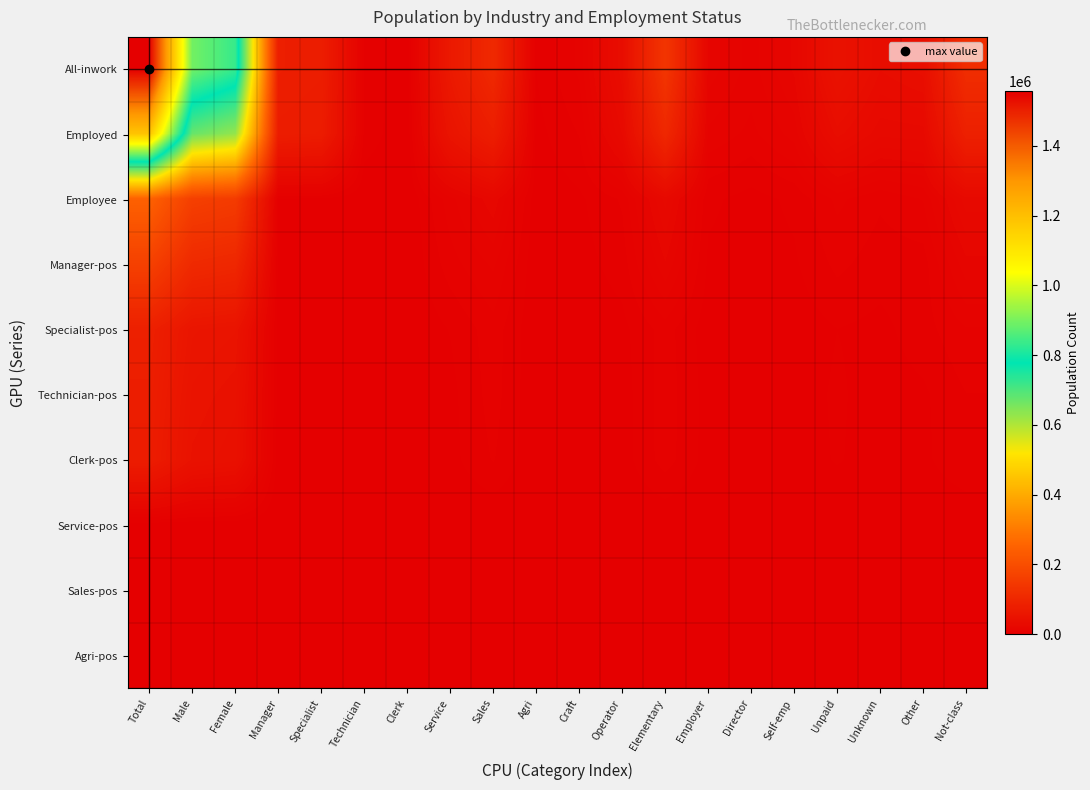

At which category does the chart reach its minimum across all series?

Technician